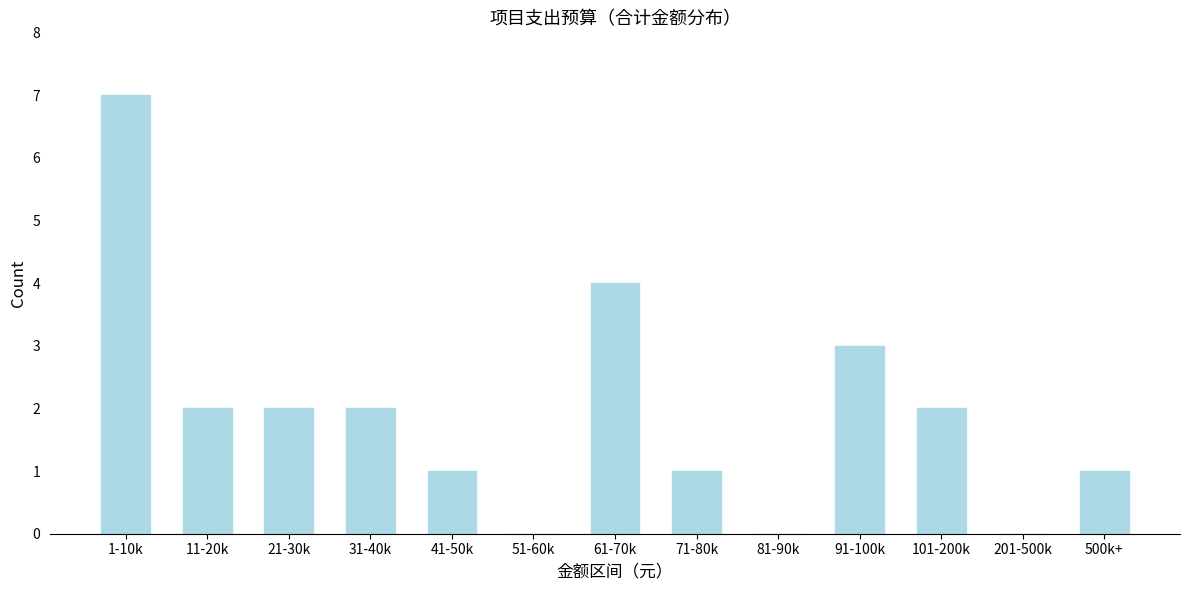

Reading left to right, what are all the values shown in this chart?

1-10k=7	11-20k=2	21-30k=2	31-40k=2	41-50k=1	51-60k=0	61-70k=4	71-80k=1	81-90k=0	91-100k=3	101-200k=2	201-500k=0	500k+=1